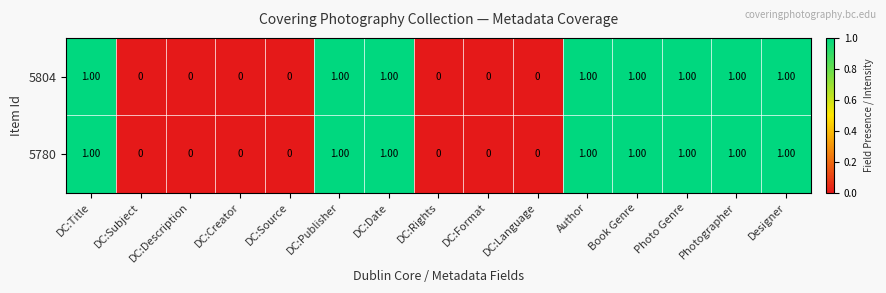

What is the sum of all 5804 values?

8